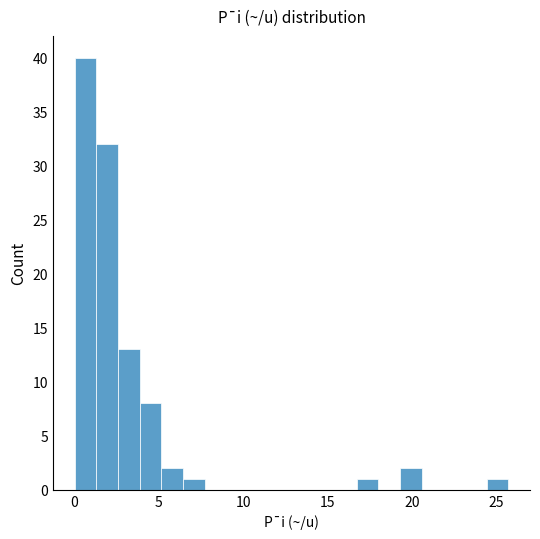

Around what value on the x-axis is the tallest bar? Give the approximate position of its centre, as read against the axis.

0.5